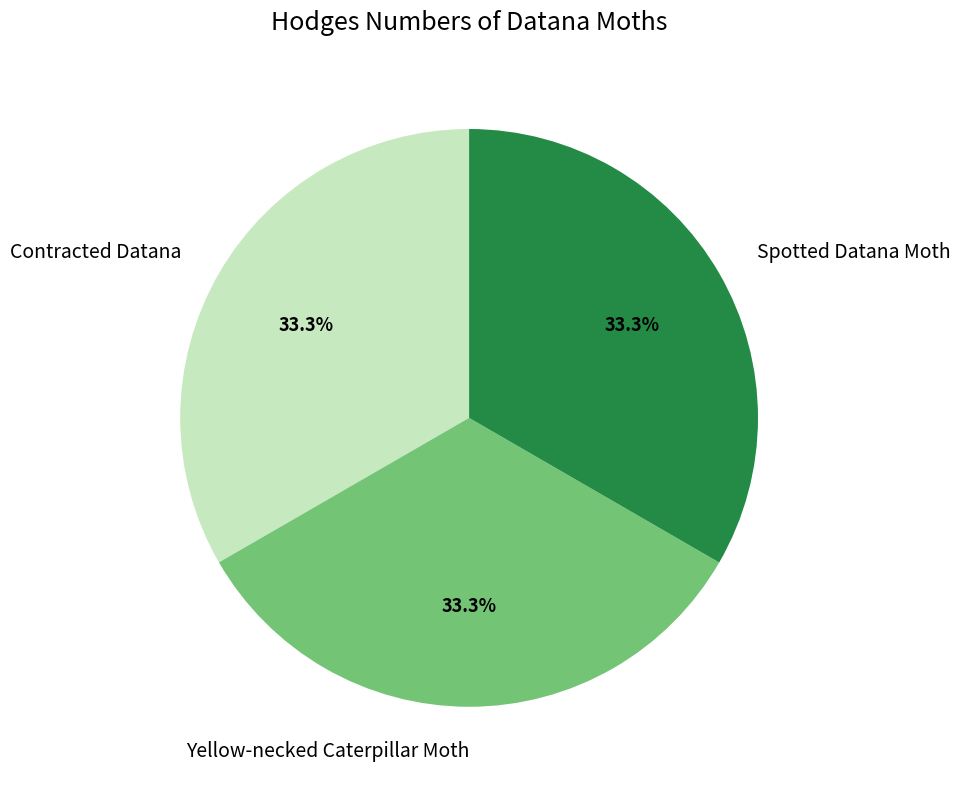

The Contracted Datana slice represents 33% of the pie. True or false?

True